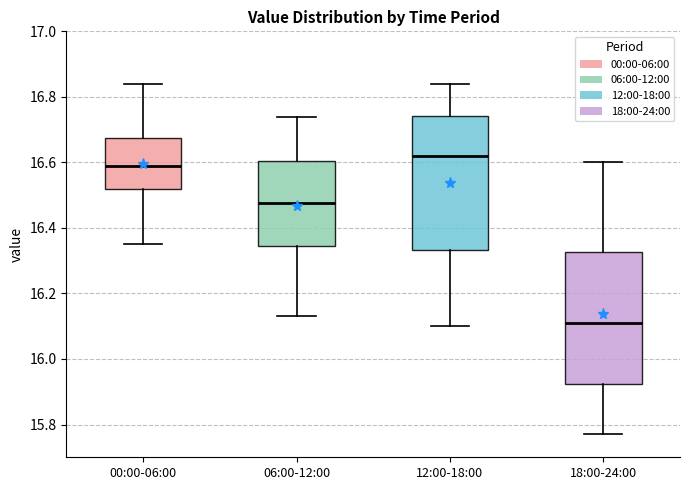

Reading left to right, read every box against the y-axis: the position of its median line, the range the box covers, and the ends of its whiskers. The values are not printed on the chart, so give them approximately, as read against the axis.

00:00-06:00: median 16.60, box 16.52 to 16.68, whiskers 16.36 to 16.84
06:00-12:00: median 16.48, box 16.34 to 16.60, whiskers 16.14 to 16.74
12:00-18:00: median 16.62, box 16.34 to 16.74, whiskers 16.10 to 16.84
18:00-24:00: median 16.12, box 15.92 to 16.32, whiskers 15.78 to 16.60